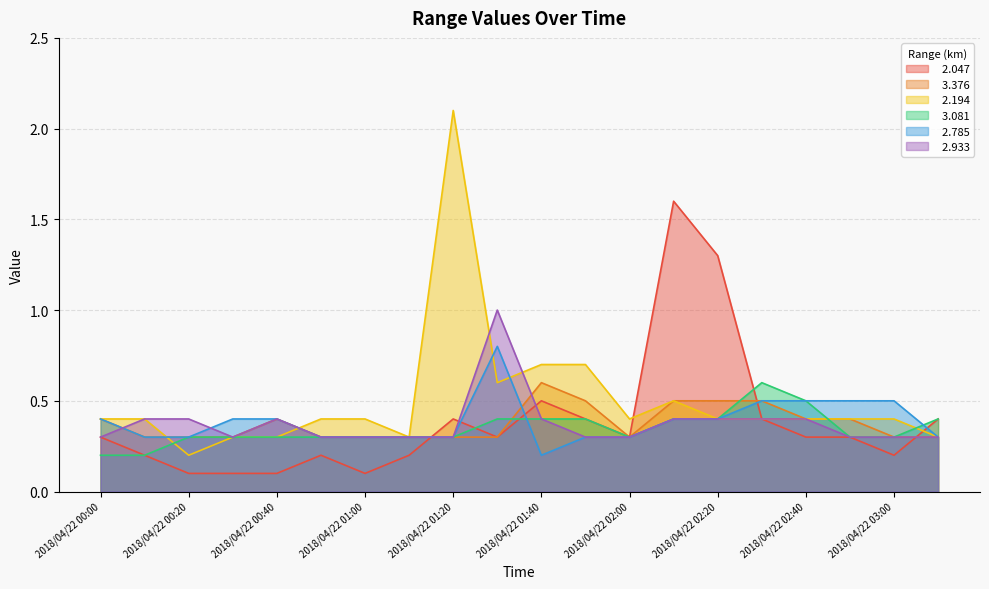

Reading right to left, what are all the values shown in this chart?

  2.047: 0.4	0.2	0.3	0.3	0.4	1.3	1.6	0.3	0.4	0.5	0.3	0.4	0.2	0.1	0.2	0.1	0.1	0.1	0.2	0.3
  3.376: 0.3	0.3	0.4	0.4	0.5	0.5	0.5	0.3	0.5	0.6	0.3	0.3	0.3	0.3	0.3	0.4	0.3	0.3	0.3	0.4
  2.194: 0.3	0.4	0.4	0.4	0.4	0.4	0.5	0.4	0.7	0.7	0.6	2.1	0.3	0.4	0.4	0.3	0.3	0.2	0.4	0.4
  3.081: 0.4	0.3	0.3	0.5	0.6	0.4	0.4	0.3	0.4	0.4	0.4	0.3	0.3	0.3	0.3	0.3	0.3	0.3	0.2	0.2
  2.785: 0.3	0.5	0.5	0.5	0.5	0.4	0.4	0.3	0.3	0.2	0.8	0.3	0.3	0.3	0.3	0.4	0.4	0.3	0.3	0.4
  2.933: 0.3	0.3	0.3	0.4	0.4	0.4	0.4	0.3	0.3	0.4	1.0	0.3	0.3	0.3	0.3	0.4	0.3	0.4	0.4	0.3